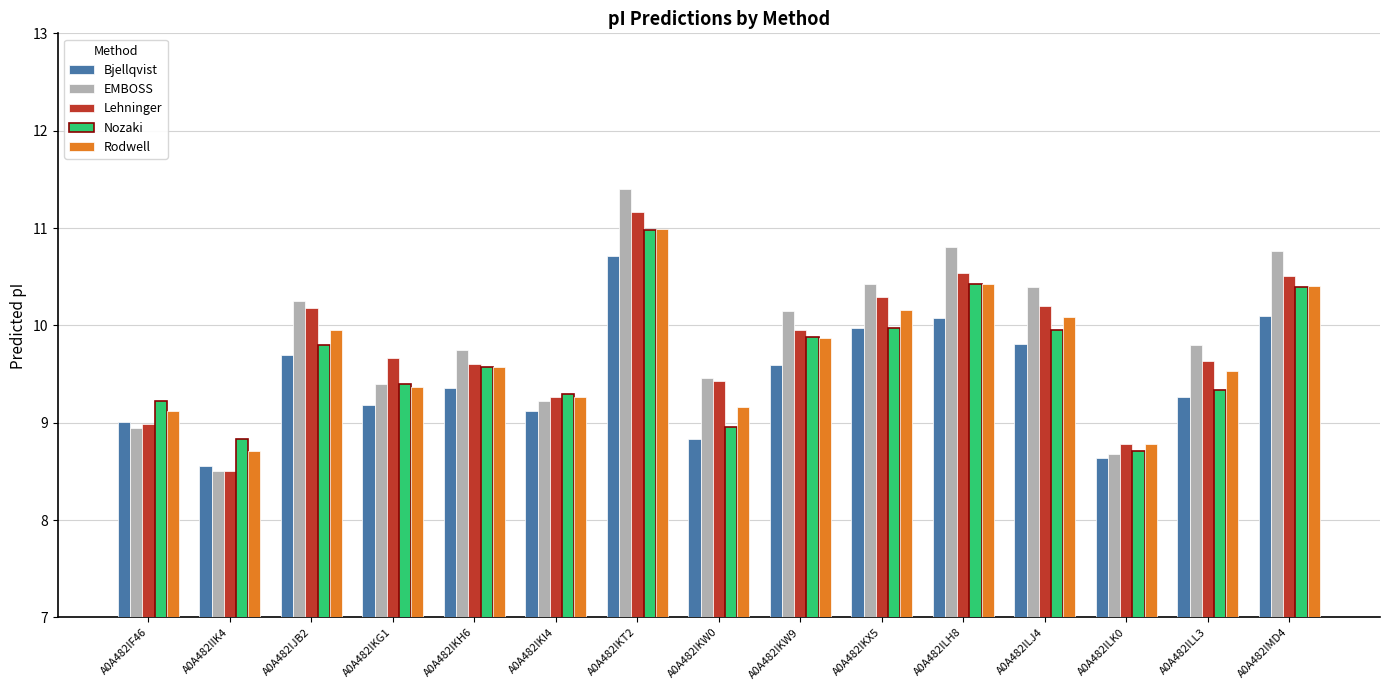

Between A0A482IKG1 and A0A482ILK0, which series saw the biggest shift?

Lehninger